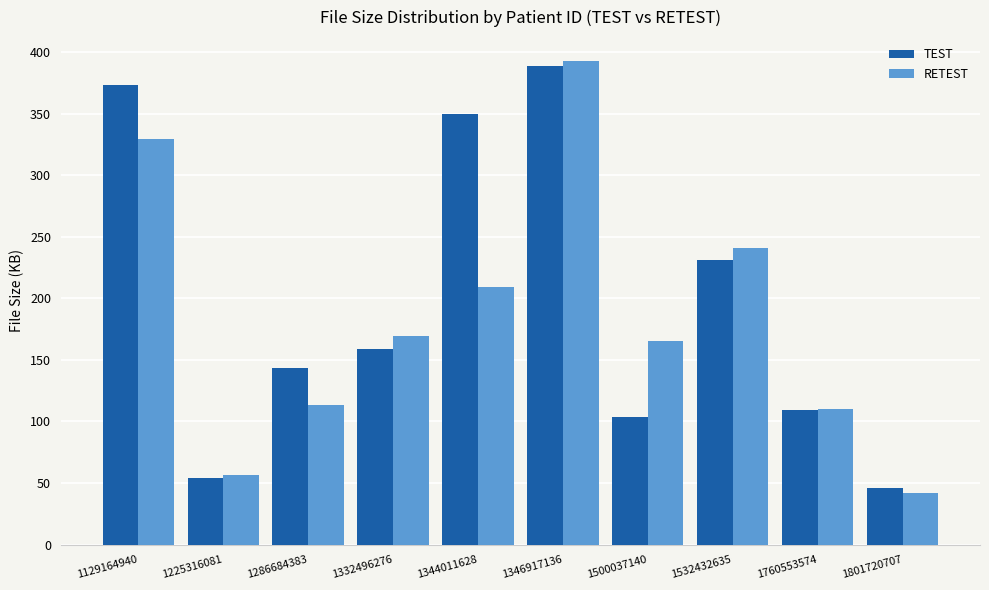

Rank the series at 1129164940 from lowest to highest value.

RETEST, TEST